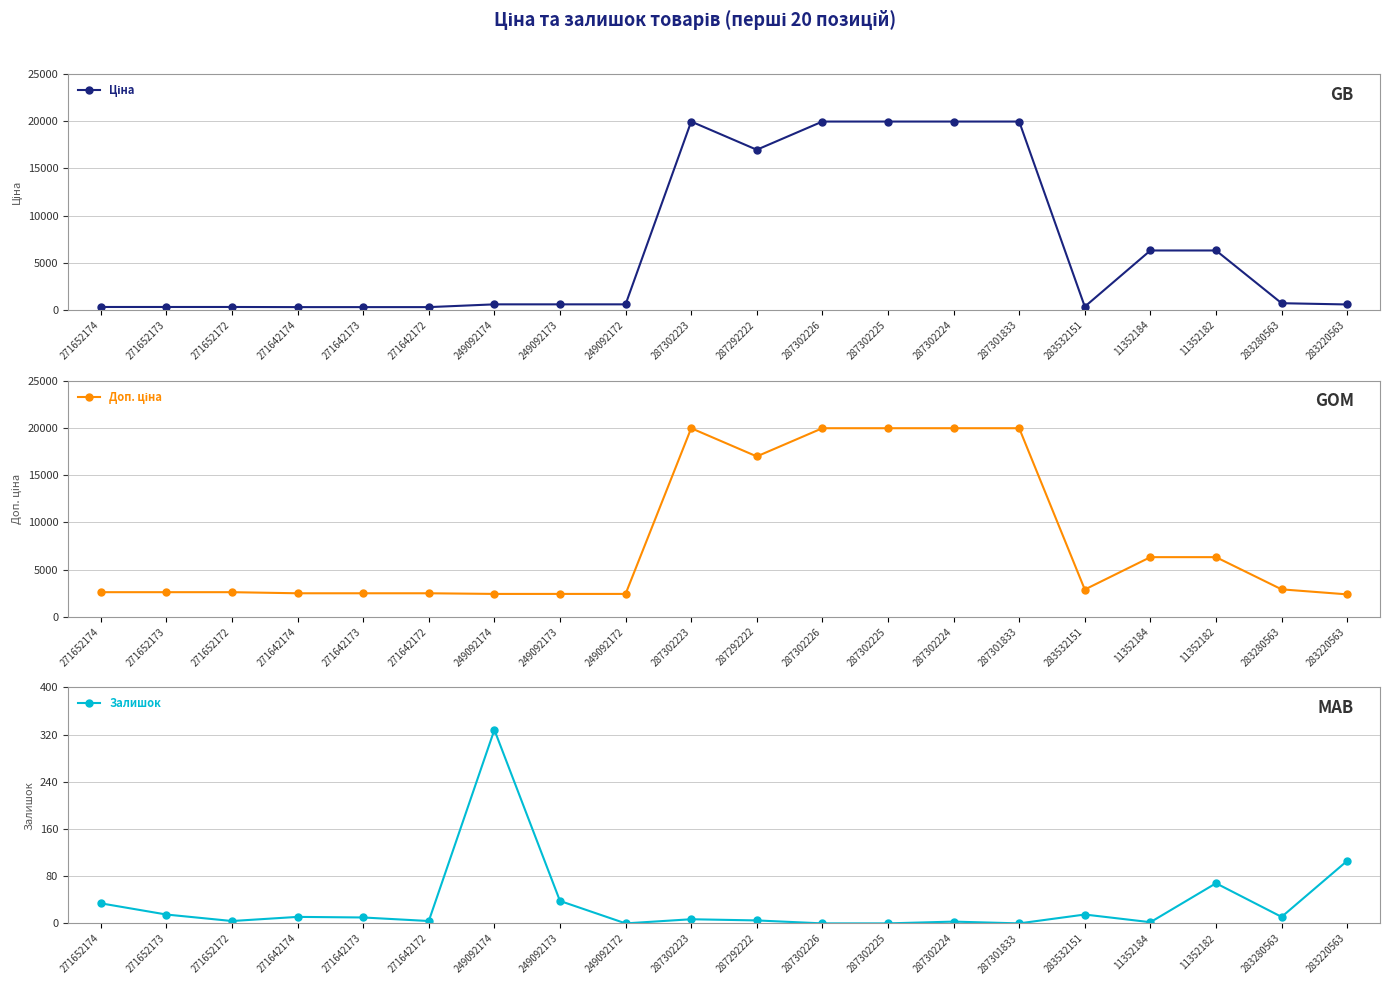

What is the average value of the Ціна series?

6740.4